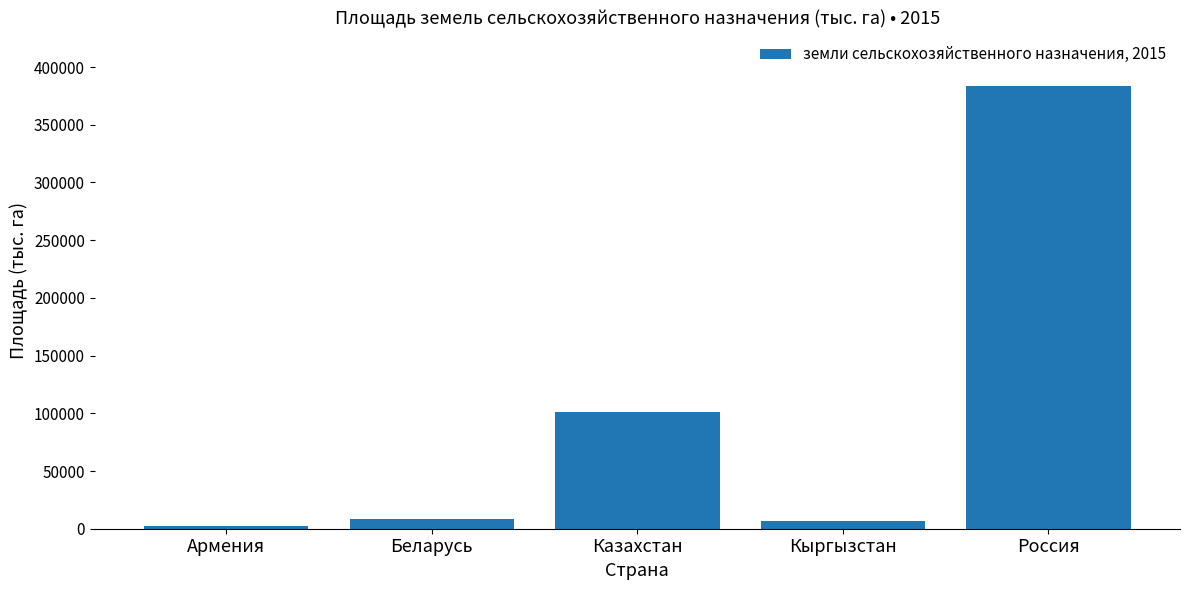

The chart shows a value of 45007.4 at Казахстан. True or false?

False